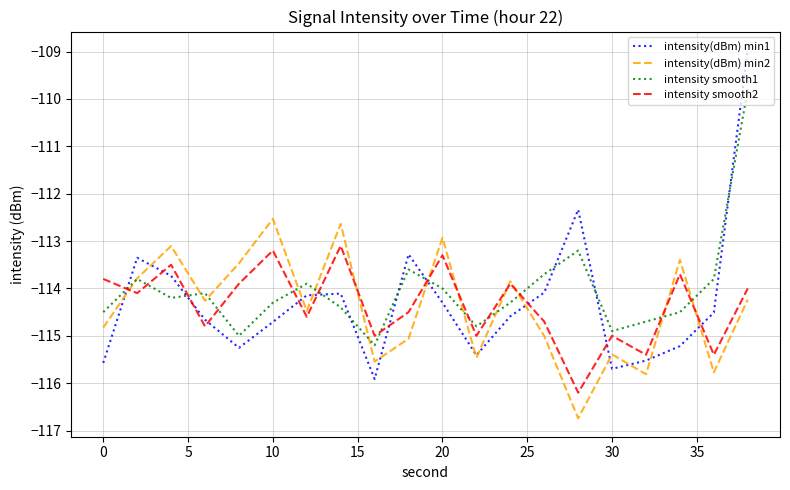

Does the chart have visible grid lines?

Yes